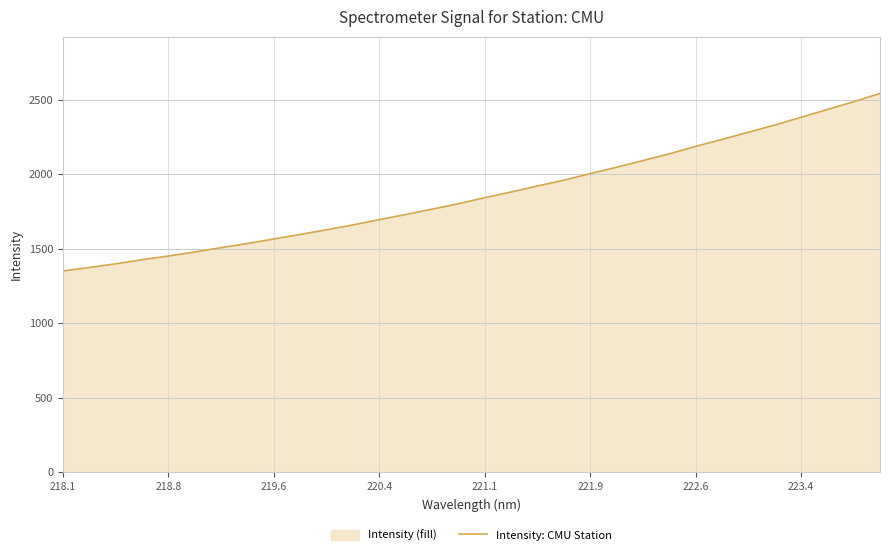

Count the number of categories in the chart.

32